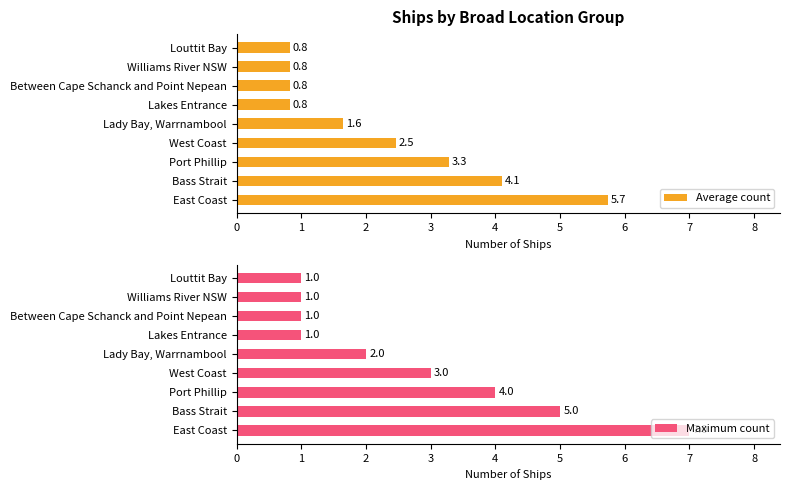

Between 1 and 3, which series saw the biggest shift?

Maximum count